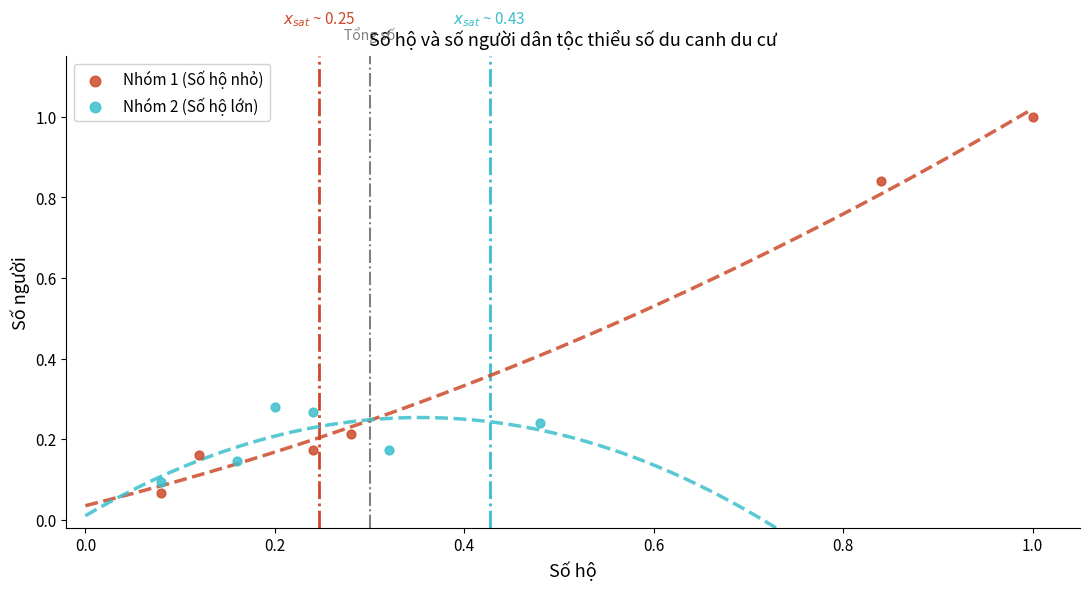

Which series has the largest Y range (max minus min)?

Nhóm 1 (Số hộ nhỏ)